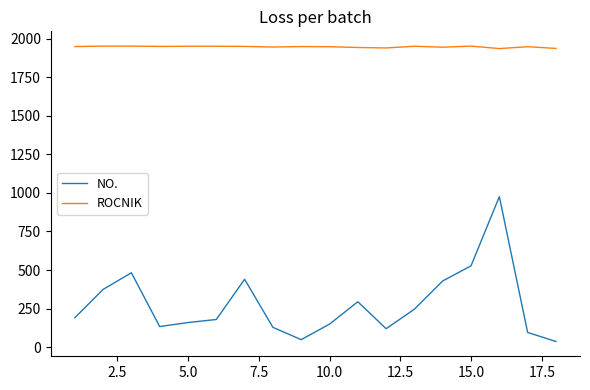

Which series has the largest total across all categories?

ROCNIK